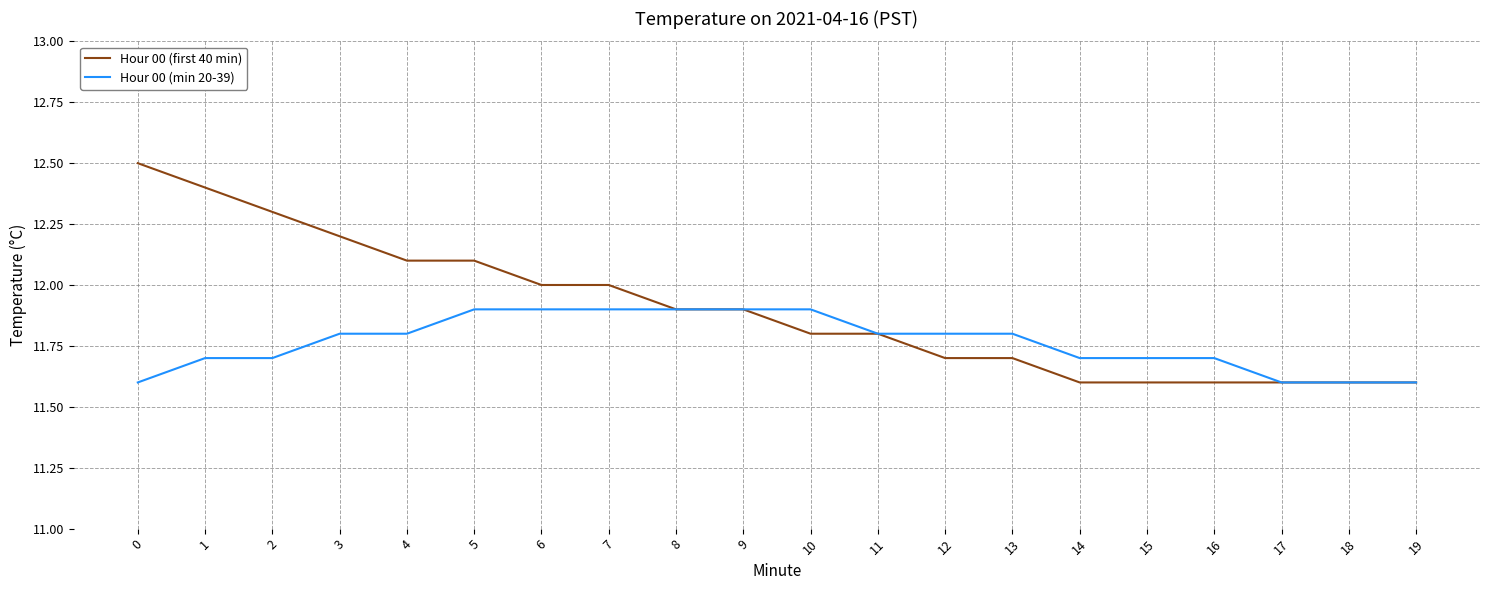

Reading right to left, transcribe all the data shown in this chart.

Hour 00 (first 40 min): 19=11.6	18=11.6	17=11.6	16=11.6	15=11.6	14=11.6	13=11.7	12=11.7	11=11.8	10=11.8	9=11.9	8=11.9	7=12.0	6=12.0	5=12.1	4=12.1	3=12.2	2=12.3	1=12.4	0=12.5
Hour 00 (min 20-39): 19=11.6	18=11.6	17=11.6	16=11.7	15=11.7	14=11.7	13=11.8	12=11.8	11=11.8	10=11.9	9=11.9	8=11.9	7=11.9	6=11.9	5=11.9	4=11.8	3=11.8	2=11.7	1=11.7	0=11.6